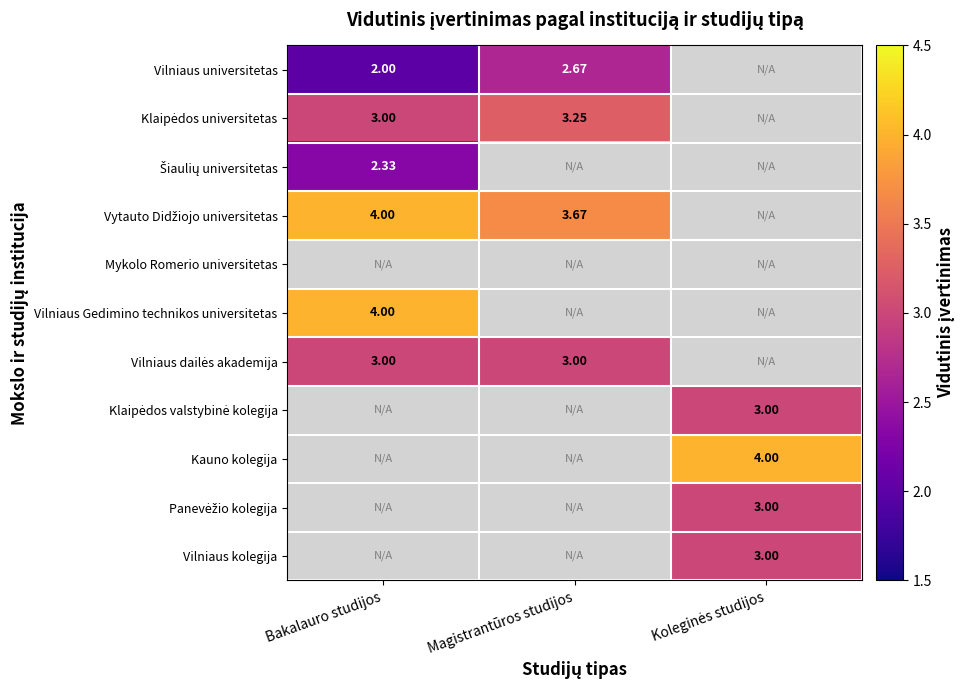

What is the sum of all Klaipėdos universitetas values?

6.2